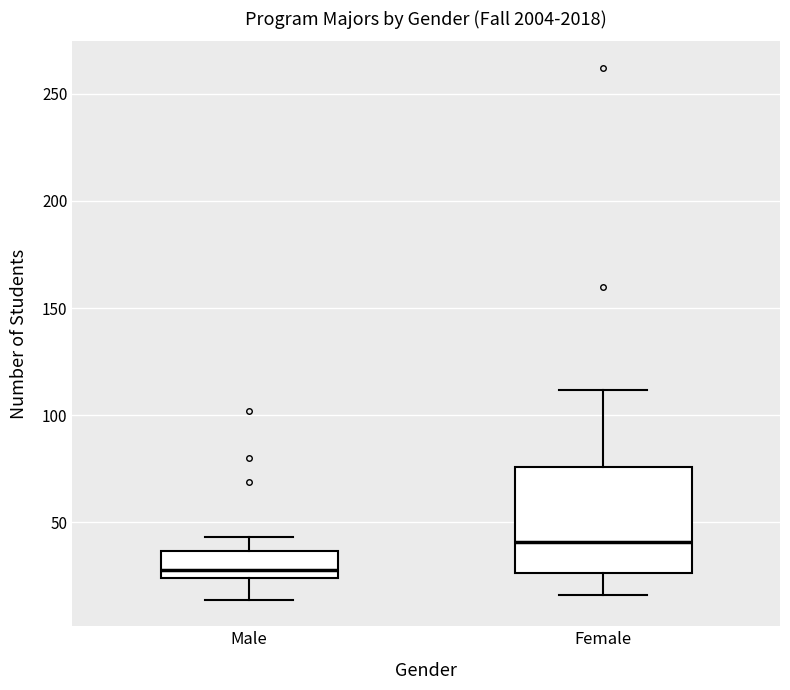

Where does the upper whisker of the box for Male end on the y-axis? The values are not printed on the chart, so give them approximately, as read against the axis.

45